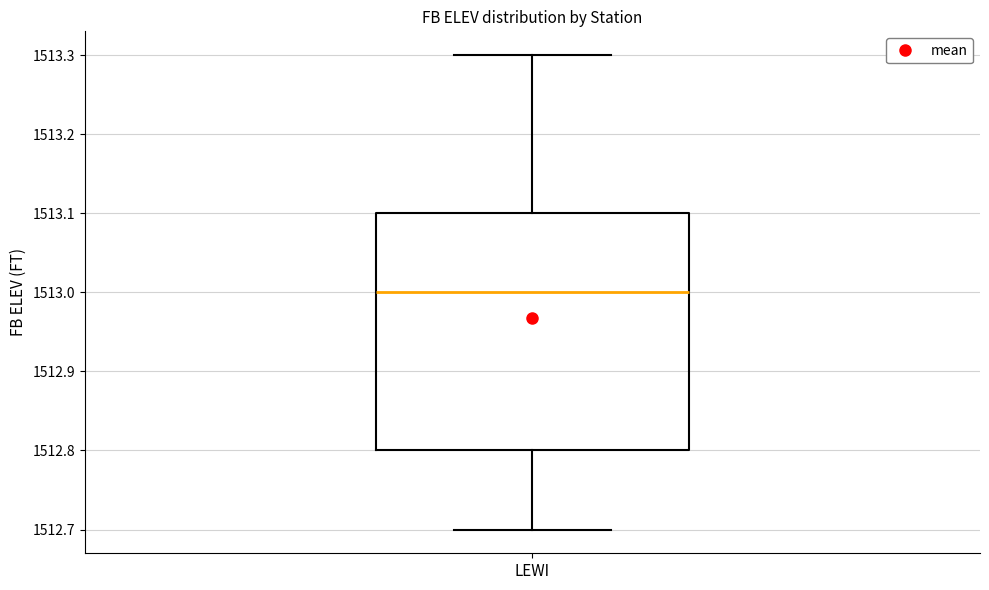

Read this box plot against the y-axis: the position of the median line, the range covered by the box, and the ends of both whiskers. The values are not printed on the chart, so give them approximately, as read against the axis.

median 1513.0, box 1512.8 to 1513.1, whiskers 1512.7 to 1513.3